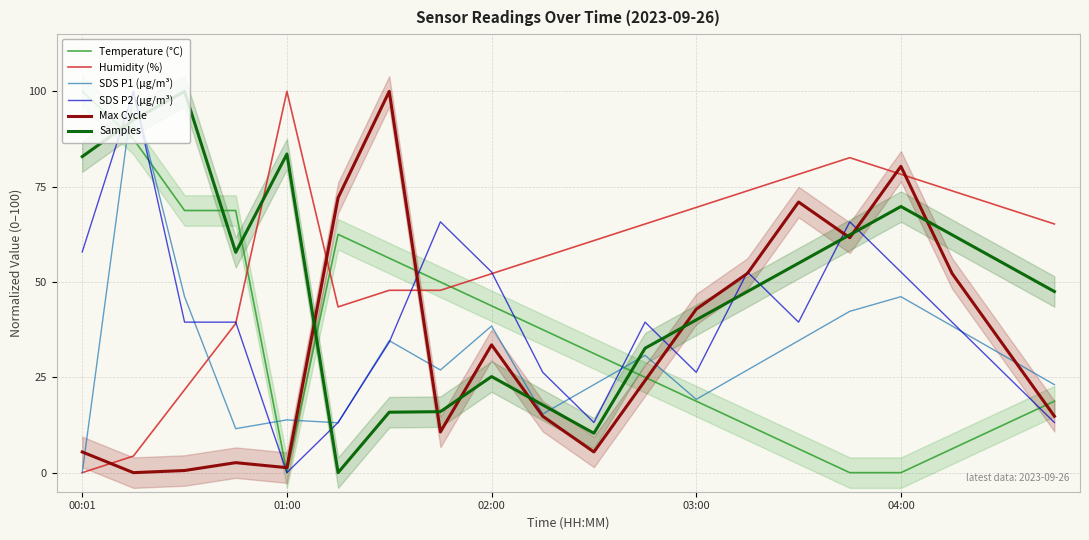

What is the difference between the highest and lowest values at 17?

67.7